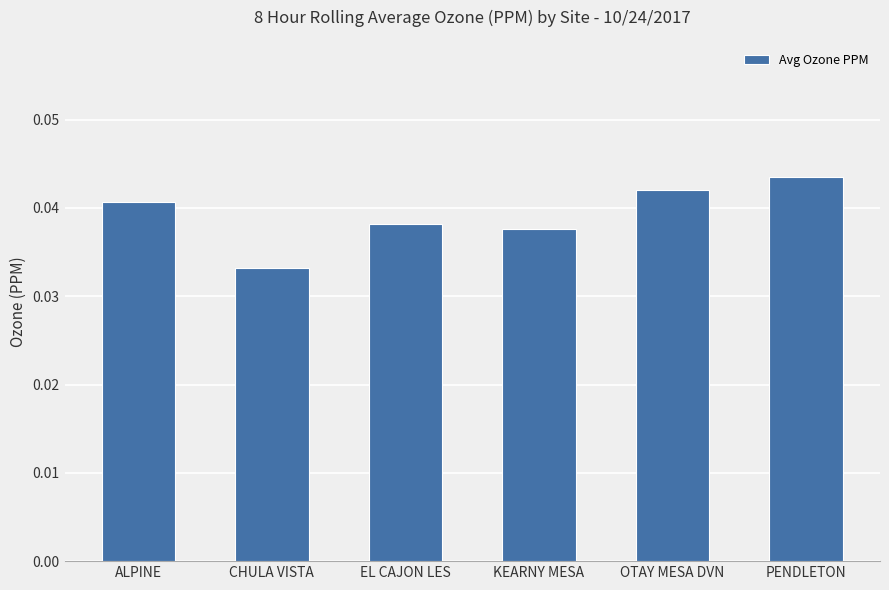

Rank the categories by value from lowest to highest.

CHULA VISTA, KEARNY MESA, EL CAJON LES, ALPINE, OTAY MESA DVN, PENDLETON